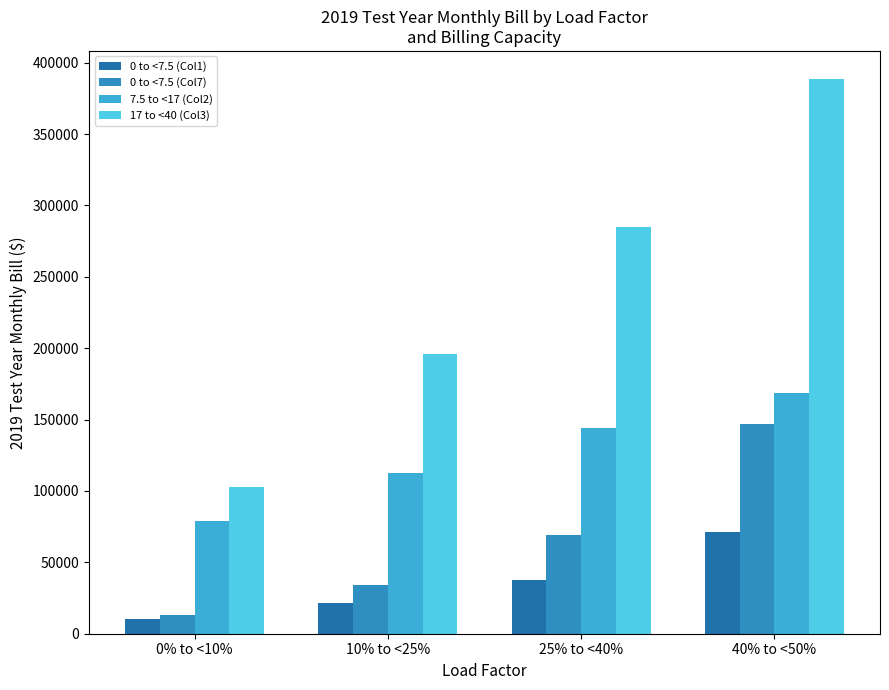

What are all the series names shown in the legend?

0 to <7.5 (Col1), 0 to <7.5 (Col7), 7.5 to <17 (Col2), 17 to <40 (Col3)